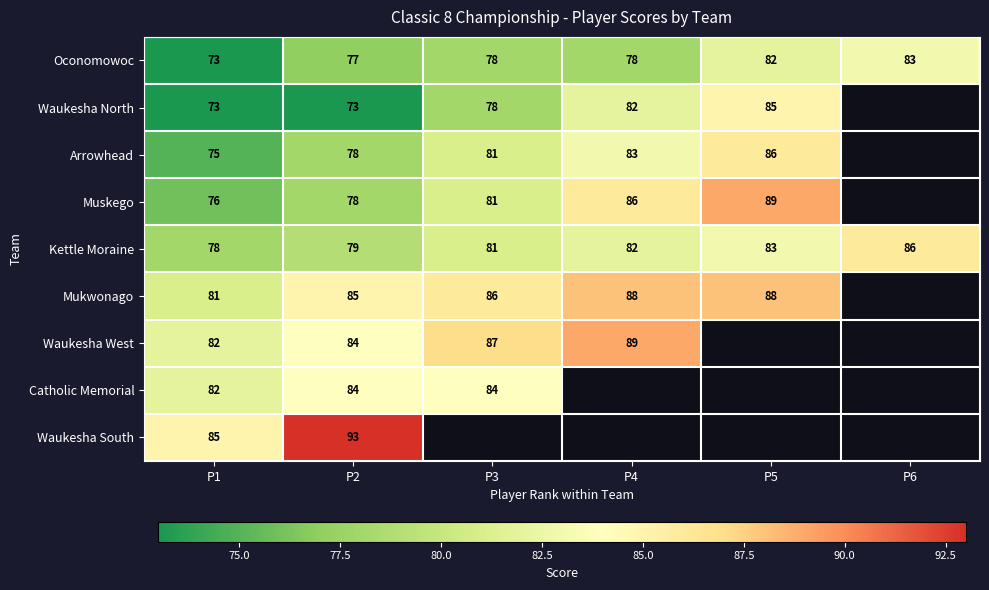

The value of Kettle Moraine at P3 is 110. True or false?

False